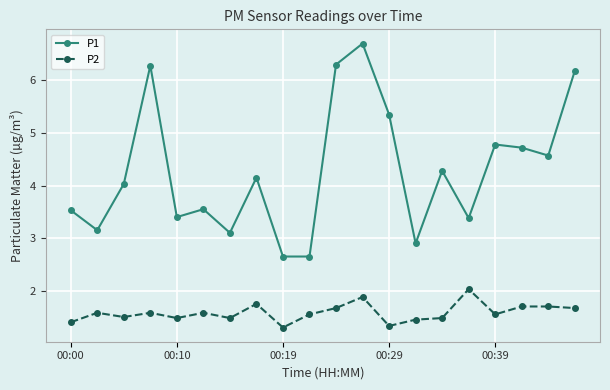

What are all the series names shown in the legend?

P1, P2